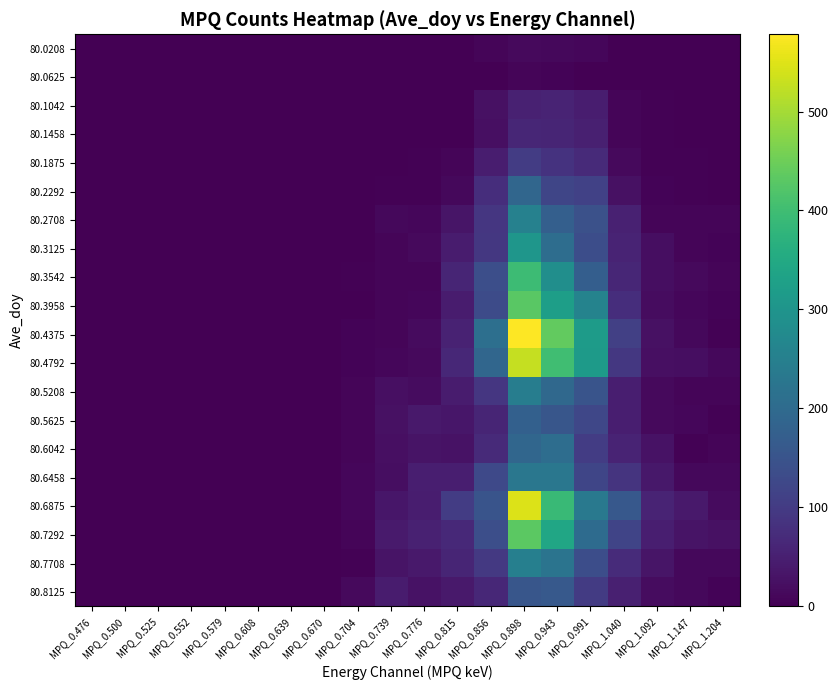

Between MPQ_1.040 and MPQ_0.898, which is larger?

MPQ_0.898